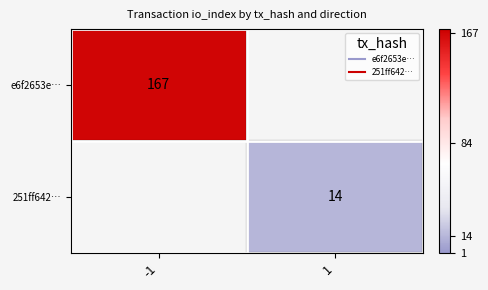

What is the greatest value displayed?

167.0